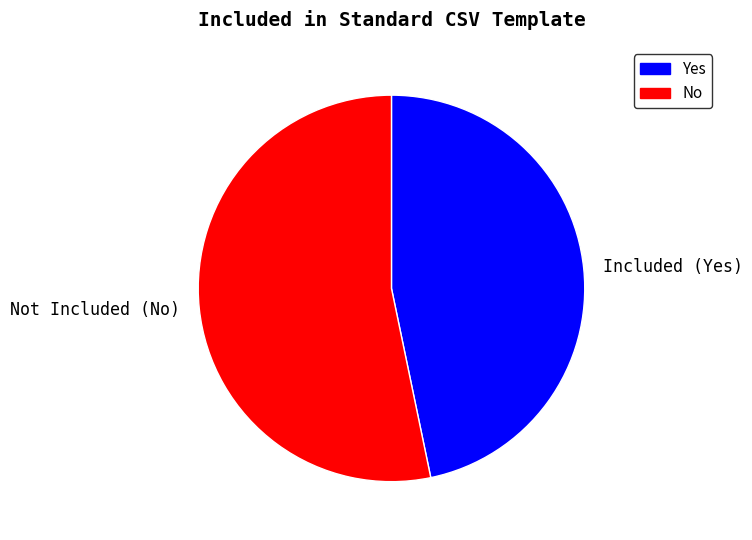

Approximately how many times larger is the value at Not Included (No) compared to Included (Yes)?

1.1